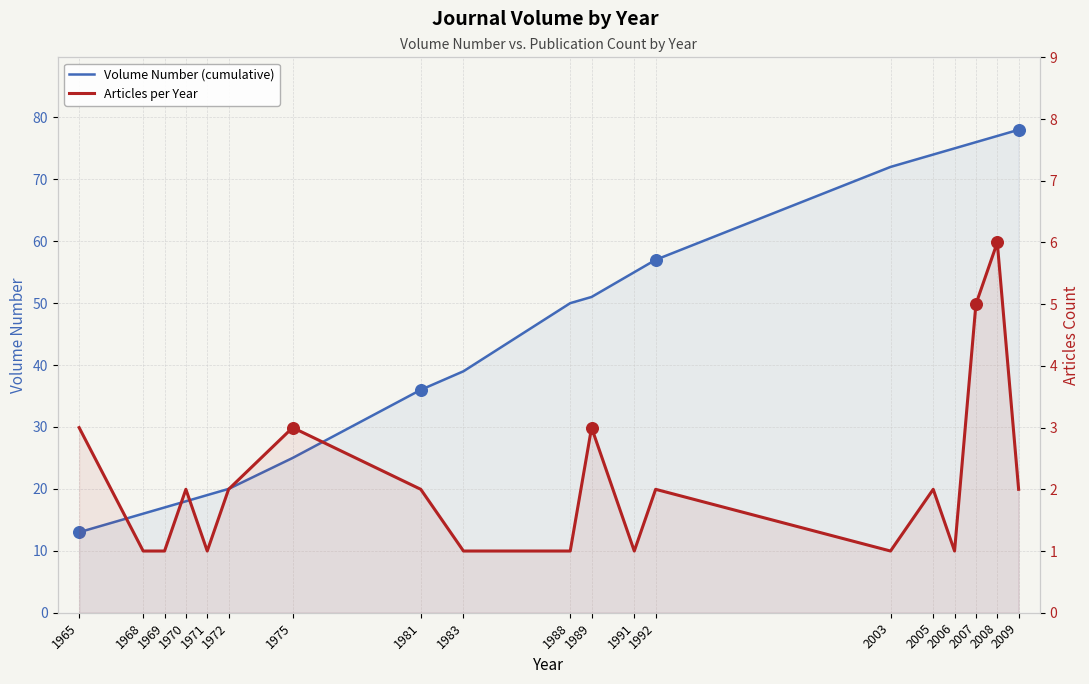

At how many categories does at least one series exceed 31?

12